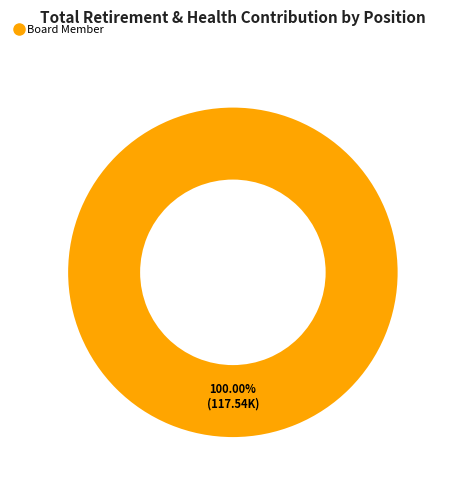

Is there any slice that represents more than half of the pie?

Yes